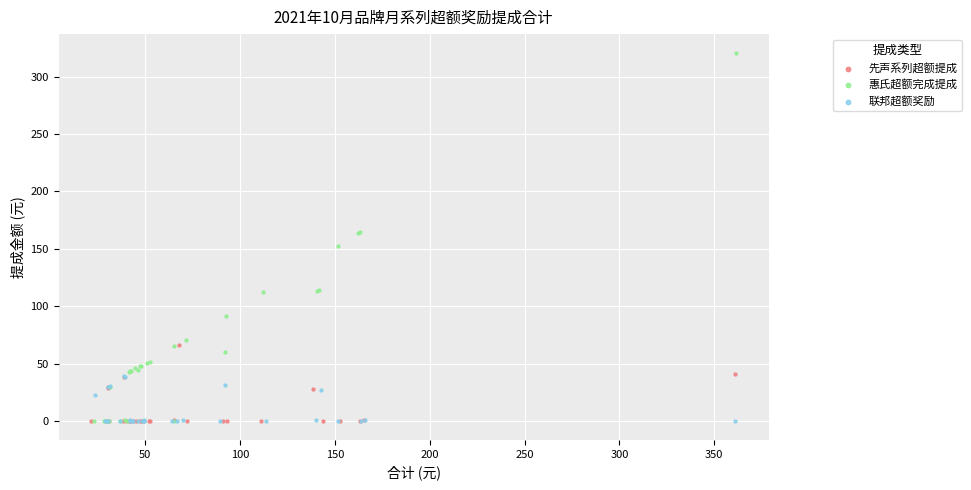

Which series contains the highest Y value?

惠氏超额完成提成